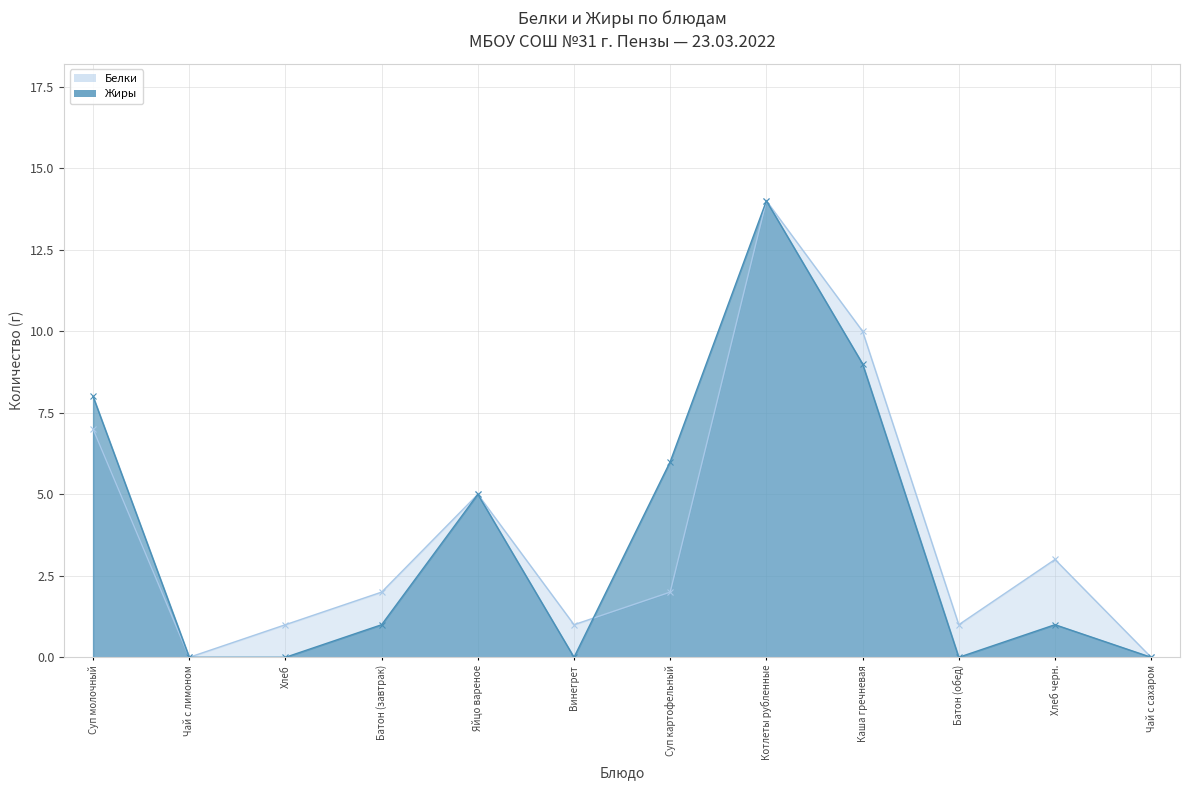

Where is Жиры nearest to the value 7?

Суп молочный